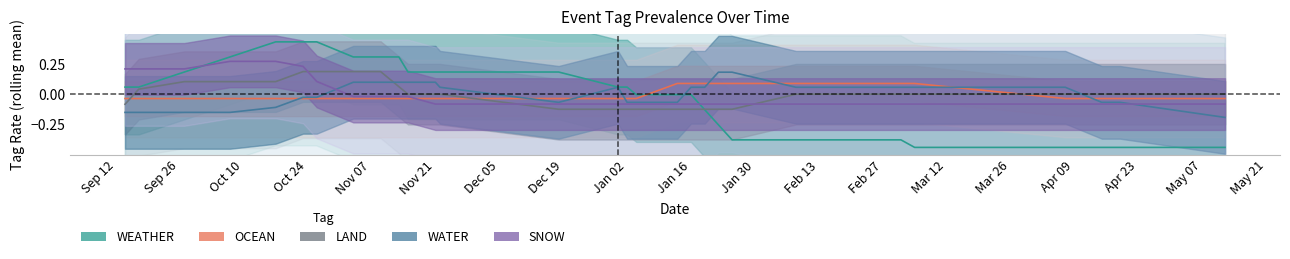

The value of OCEAN at 2023-11-21 is 1. True or false?

False